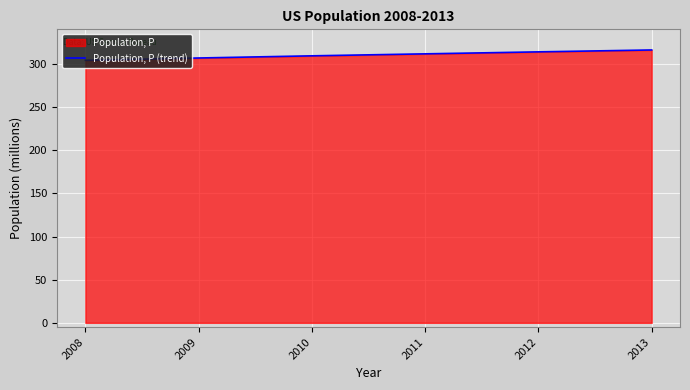

How many distinct data groups are displayed?

1